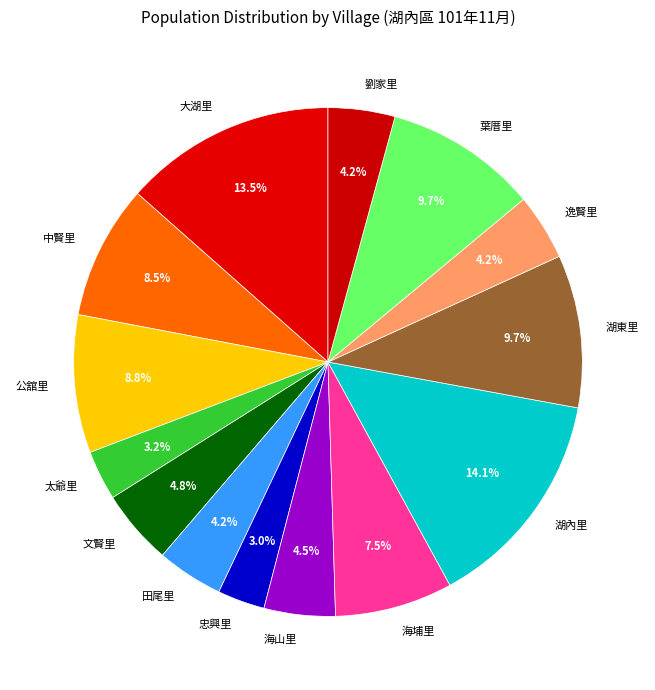

To the nearest percent, what is the average slice percentage?

7%